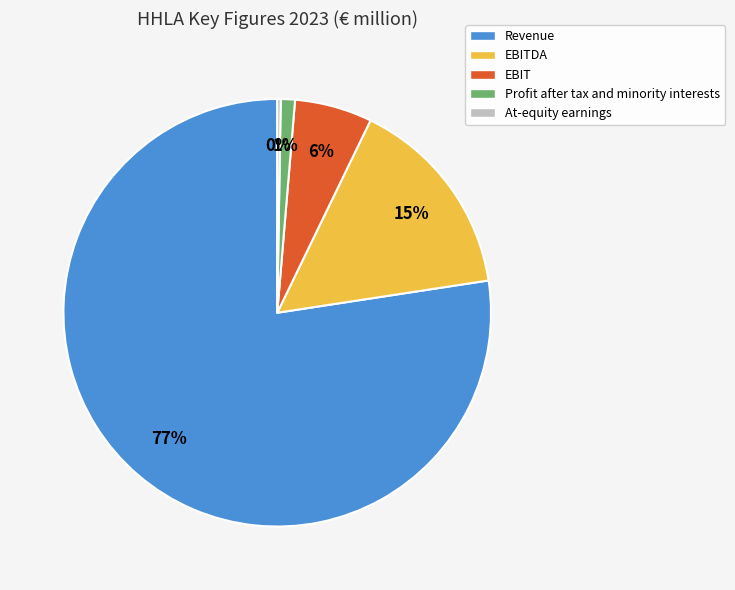

To the nearest percent, what is the average slice percentage?

20%